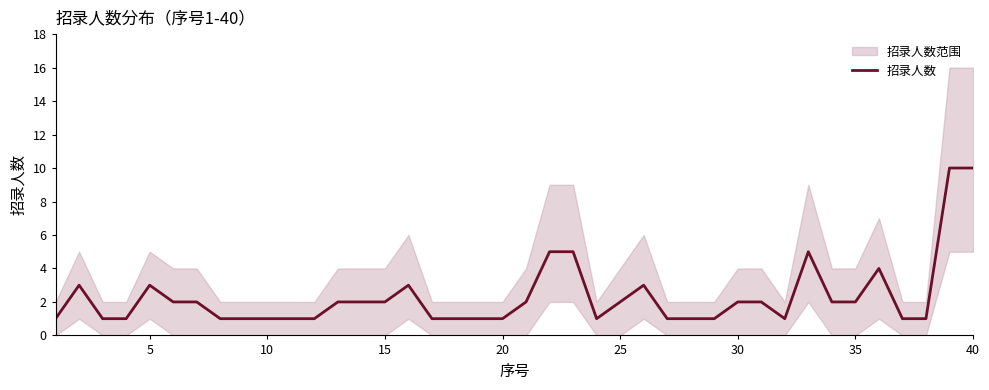

Reading left to right, extract all data points from this chart.

1	3	1	1	3	2	2	1	1	1	1	1	2	2	2	3	1	1	1	1	2	5	5	1	2	3	1	1	1	2	2	1	5	2	2	4	1	1	10	10